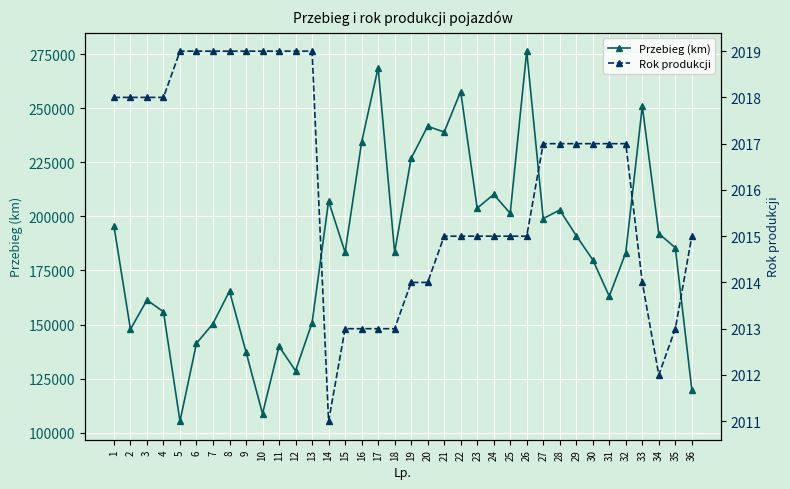

Reading left to right, list all the values displayed in this chart.

Przebieg (km): 1=195525	2=147820	3=161341	4=155890	5=105339	6=141326	7=150457	8=165457	9=137317	10=108773	11=139918	12=128634	13=150806	14=207054	15=183369	16=234231	17=268696	18=183369	19=226796	20=241639	21=238945	22=257679	23=203765	24=210135	25=201410	26=276331	27=198967	28=202933	29=191084	30=179893	31=163110	32=183249	33=250887	34=192071	35=185467	36=119853
Rok produkcji: 1=2018	2=2018	3=2018	4=2018	5=2019	6=2019	7=2019	8=2019	9=2019	10=2019	11=2019	12=2019	13=2019	14=2011	15=2013	16=2013	17=2013	18=2013	19=2014	20=2014	21=2015	22=2015	23=2015	24=2015	25=2015	26=2015	27=2017	28=2017	29=2017	30=2017	31=2017	32=2017	33=2014	34=2012	35=2013	36=2015